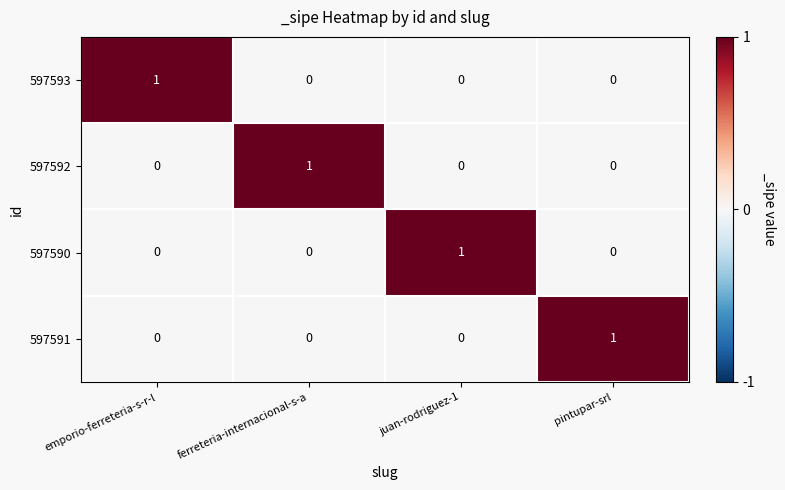

How many distinct data groups are displayed?

4